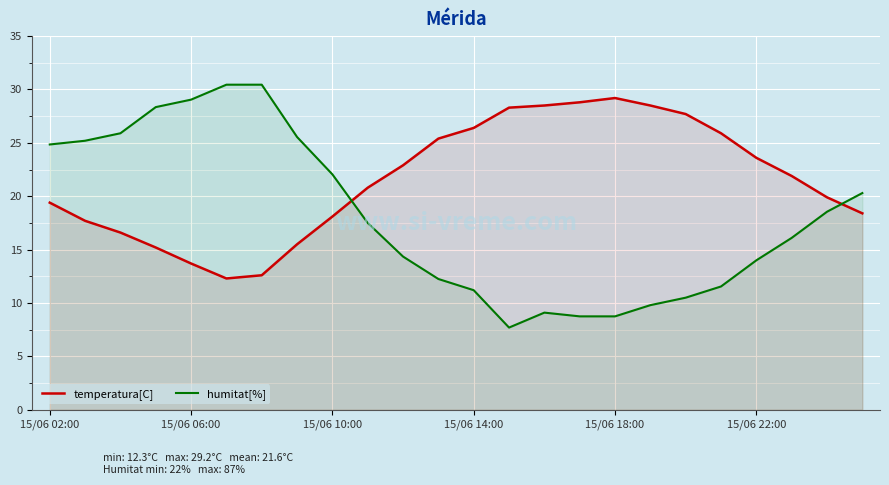

In temperatura[C], how many points are higher than both neighbors (excluding endpoints)?

1